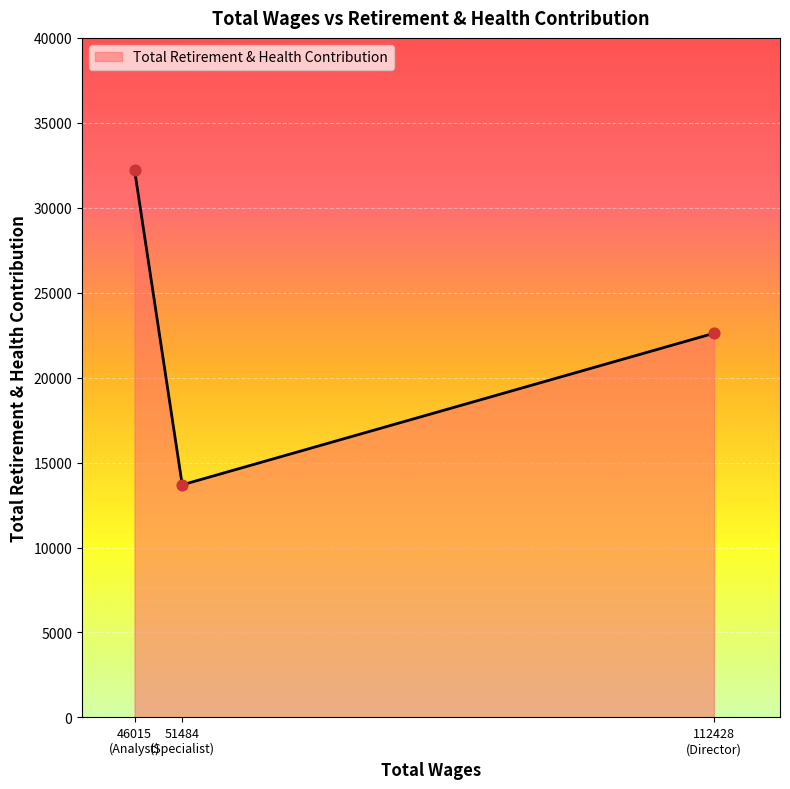

What is the average value?

22848